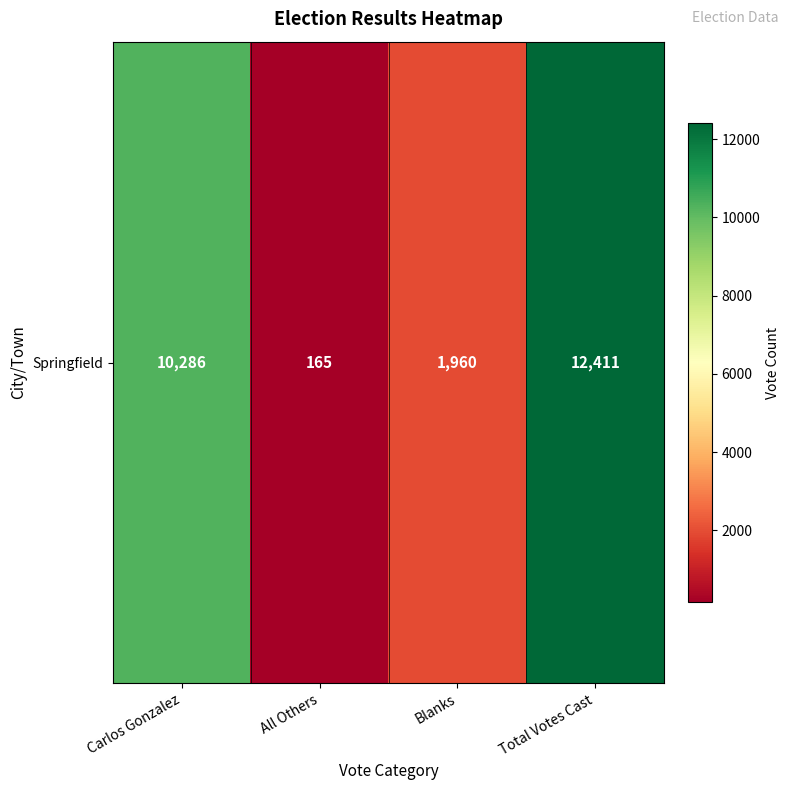

What is the sum of all values?

24822